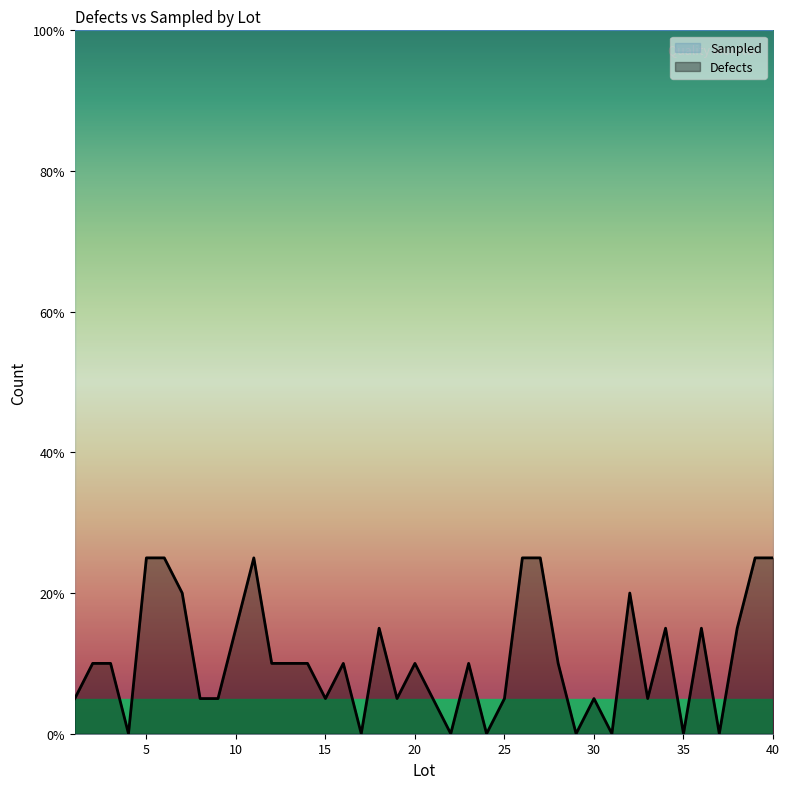

What is the difference between the maximum and minimum values?

25